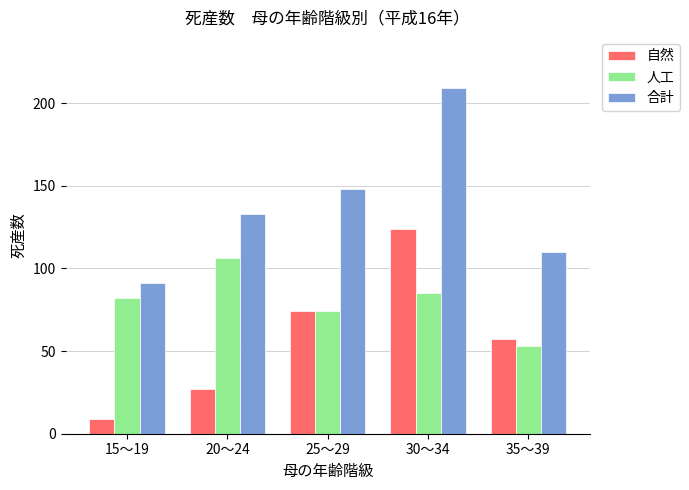

Which series has the largest total across all categories?

合計